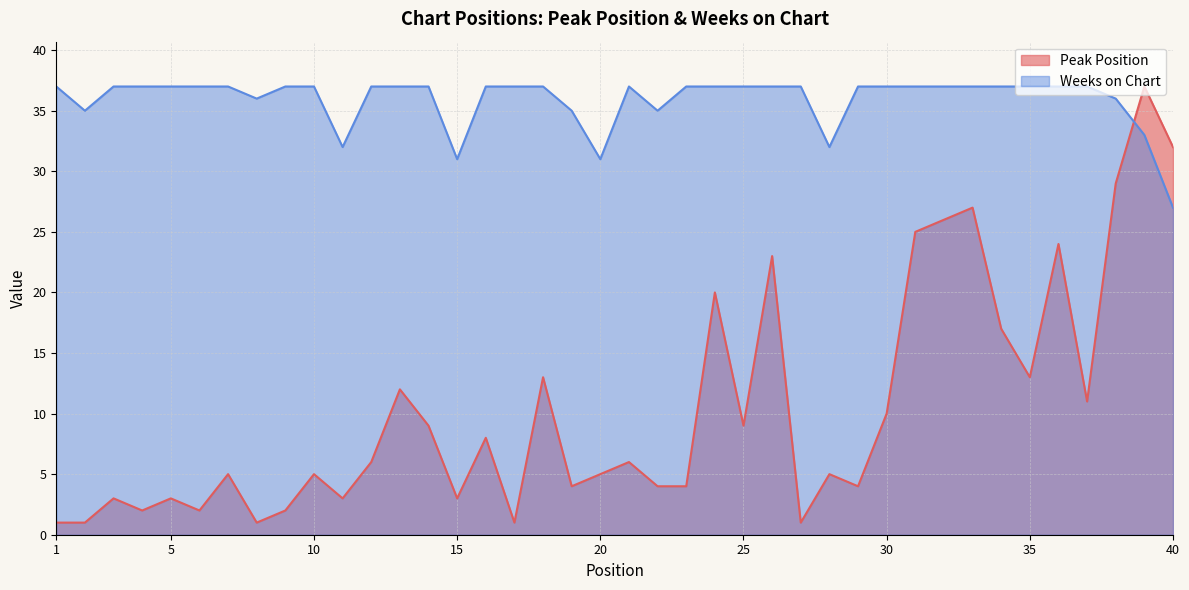

How many distinct data groups are displayed?

2